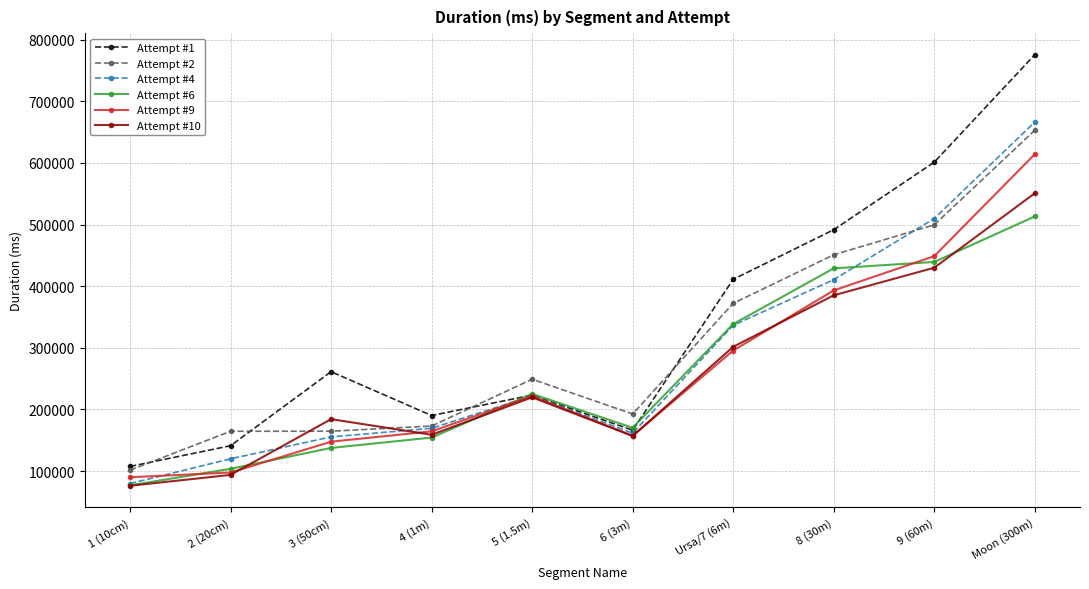

True or false: Attempt #6 and Attempt #2 cross at least once.

False